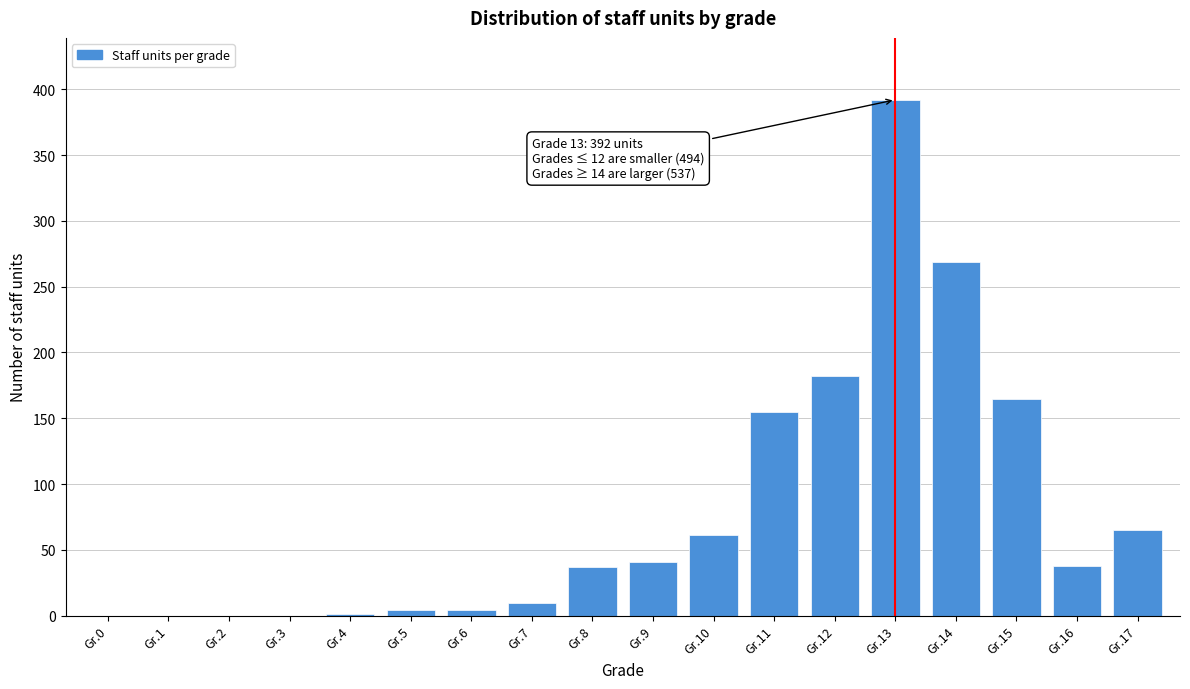

What is the sum of all values?

1423.0